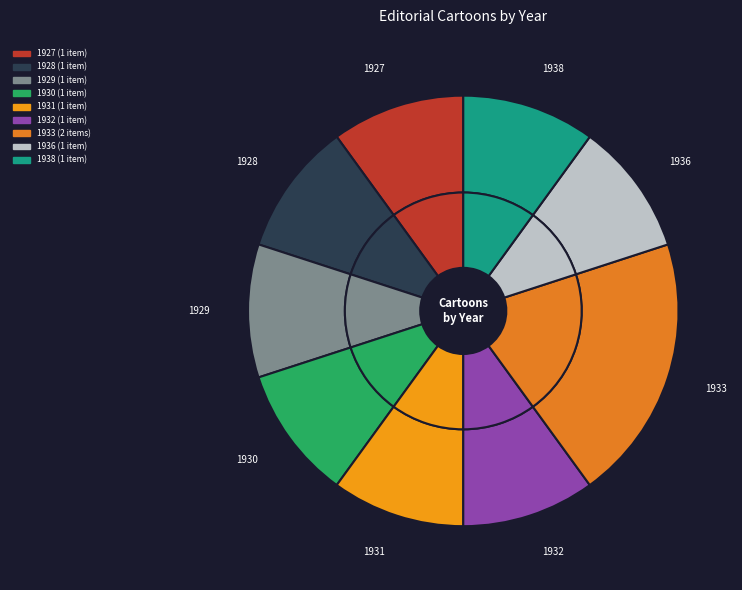

Is it true that 1933 is 27% of the pie?

False